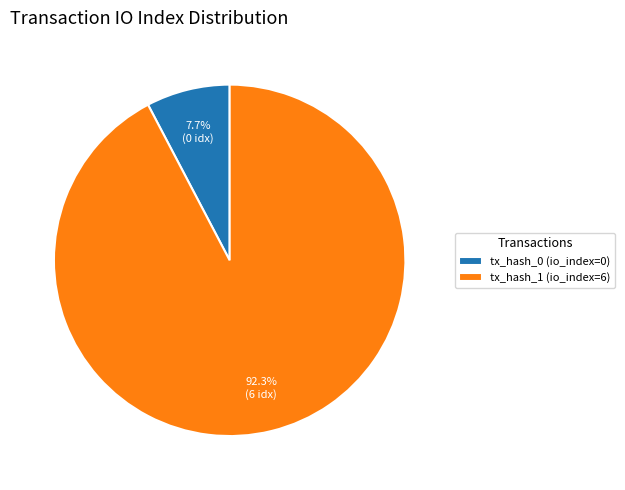

What is the largest slice in the pie chart?

tx_hash_1